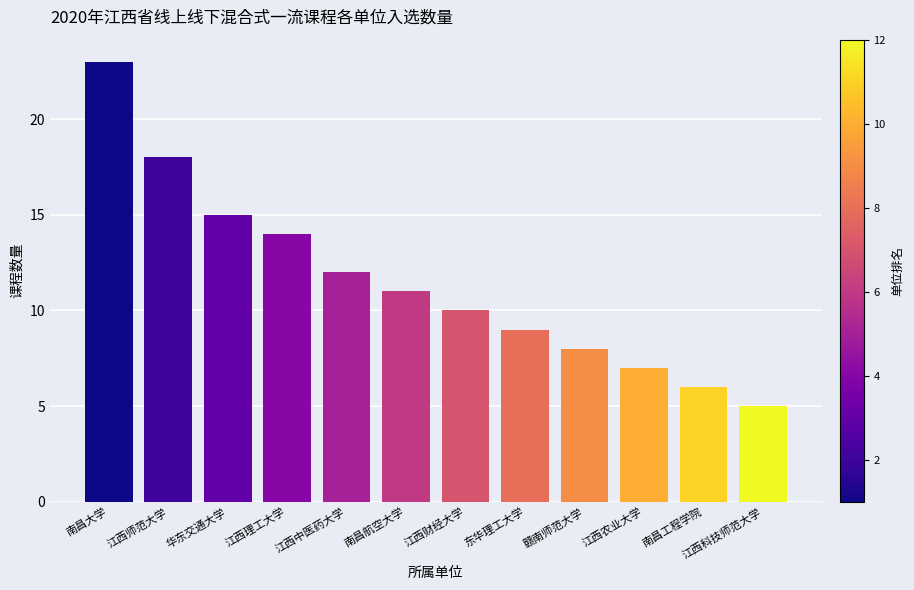

True or false: the data shows 23 at 南昌大学.

True